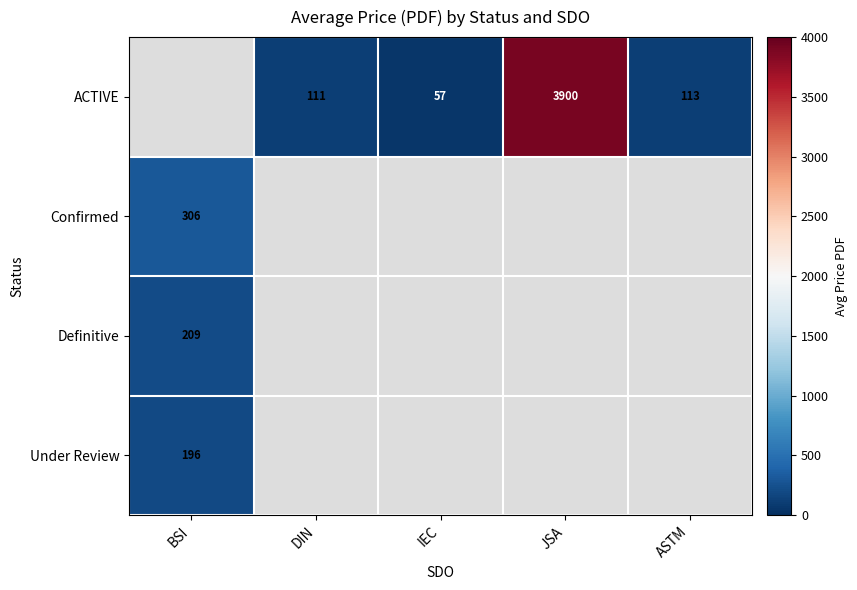

True or false: Under Review has a value of 196 at BSI.

True